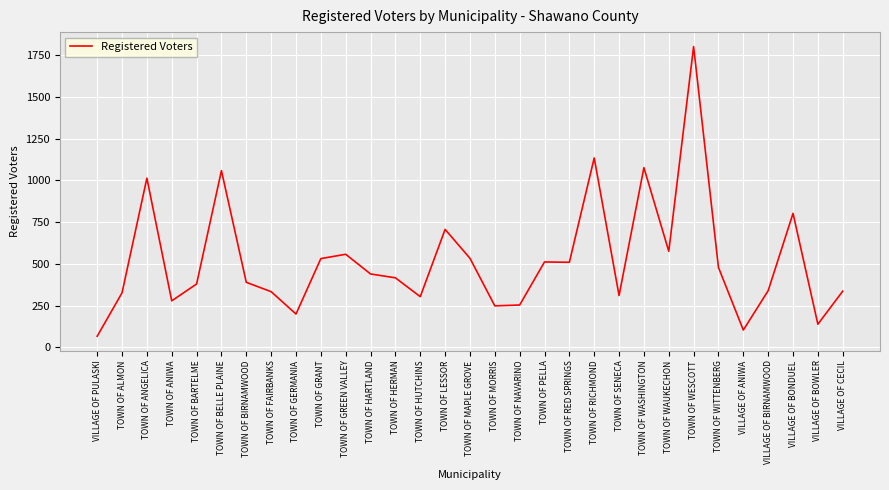

What is the sum of all values?

16139